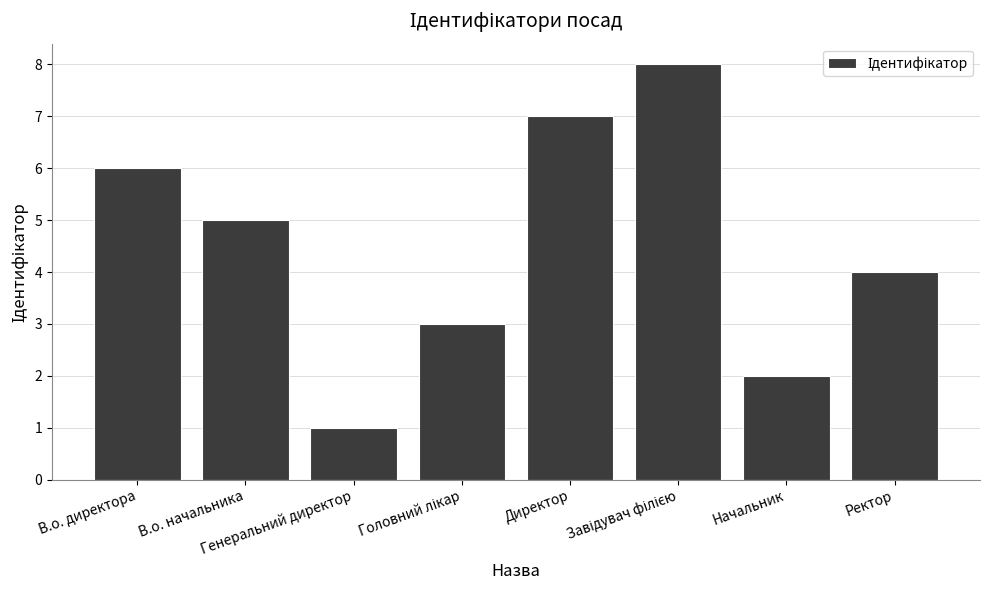

What is the label of the 8th bar from the left?

Ректор